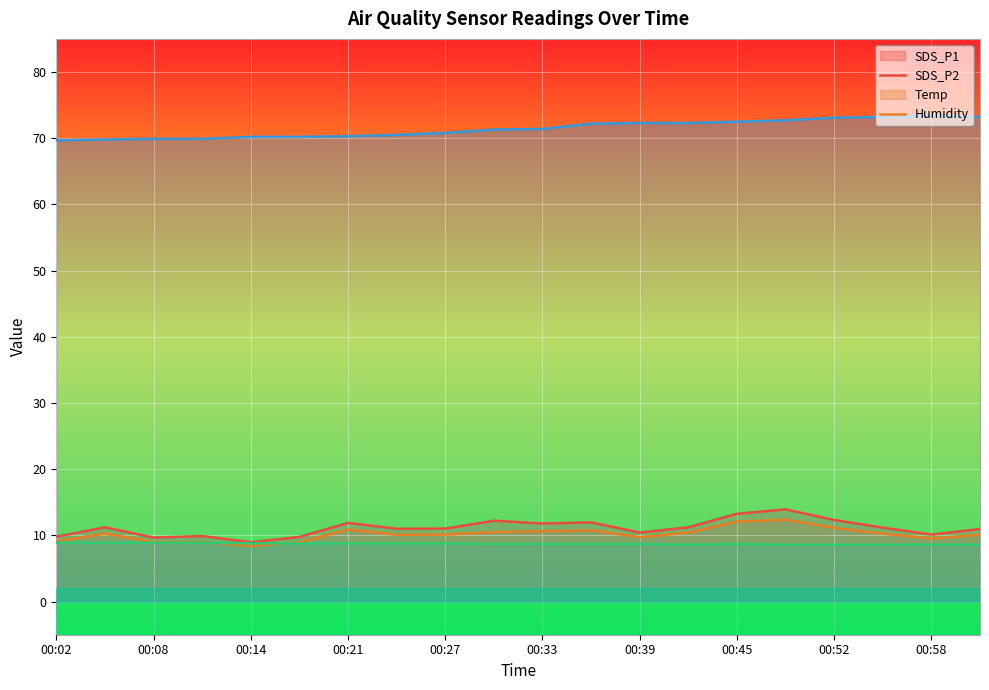

What is the average value of the Humidity series?

71.4